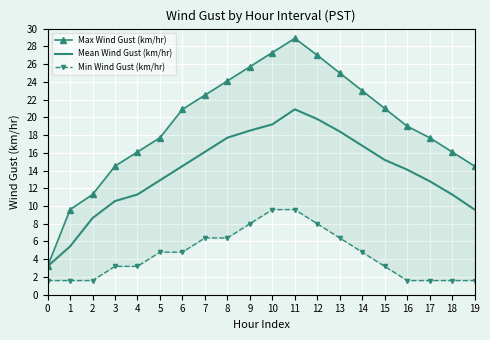

Is it true that Max Wind Gust (km/hr) equals 3.2 at 0?

True